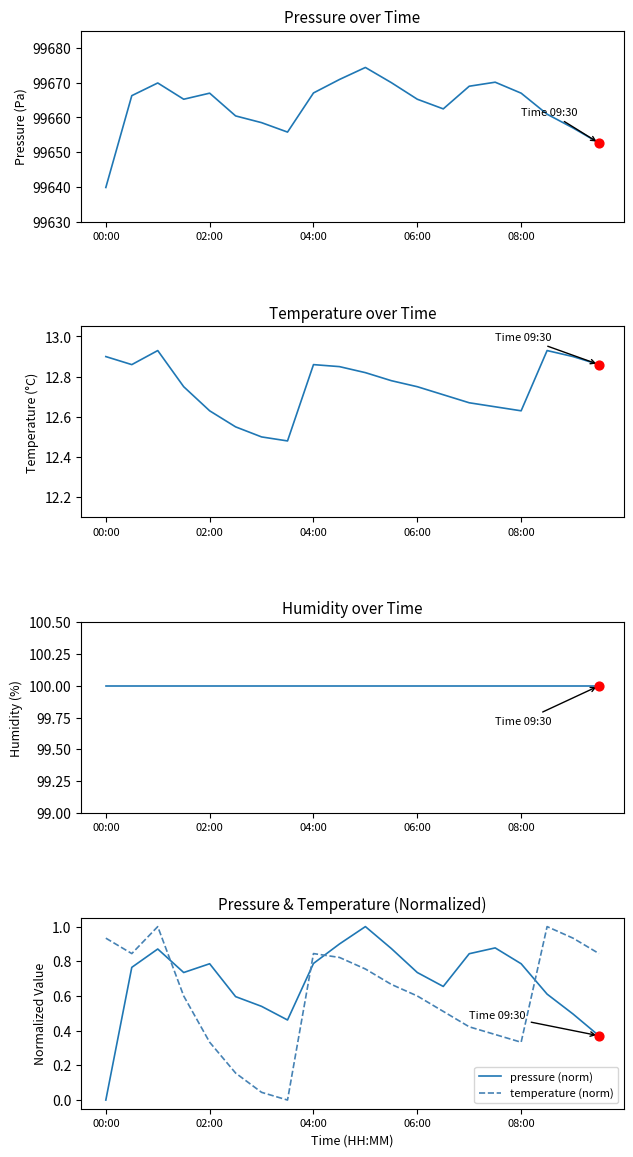

Which series reaches the maximum Y coordinate?

pressure